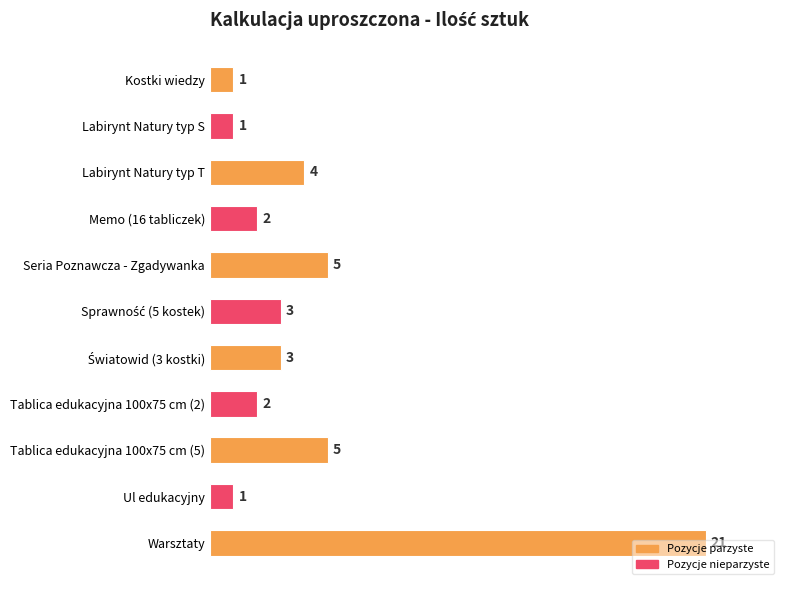

The chart shows a value of 2 at Kostki wiedzy. True or false?

False